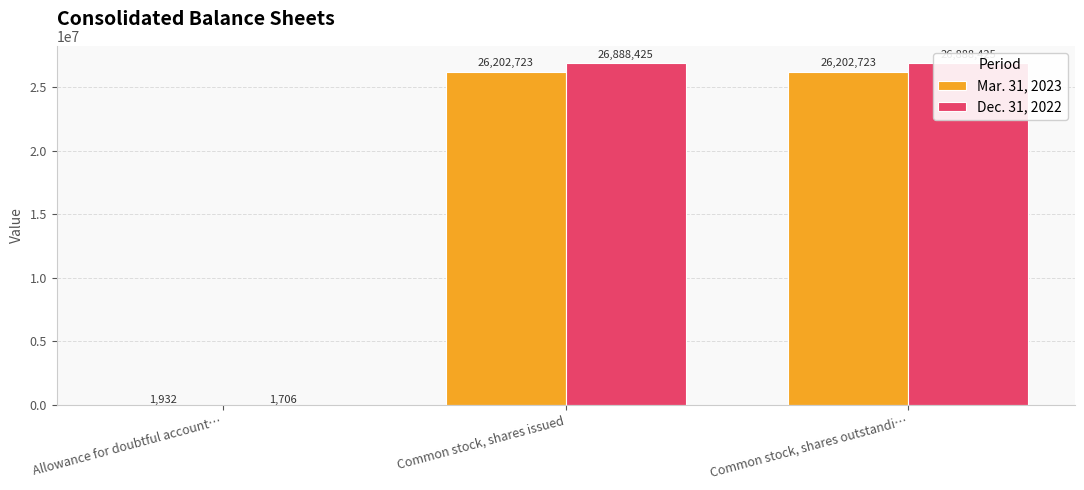

At how many categories does at least one series exceed 23672744?

2